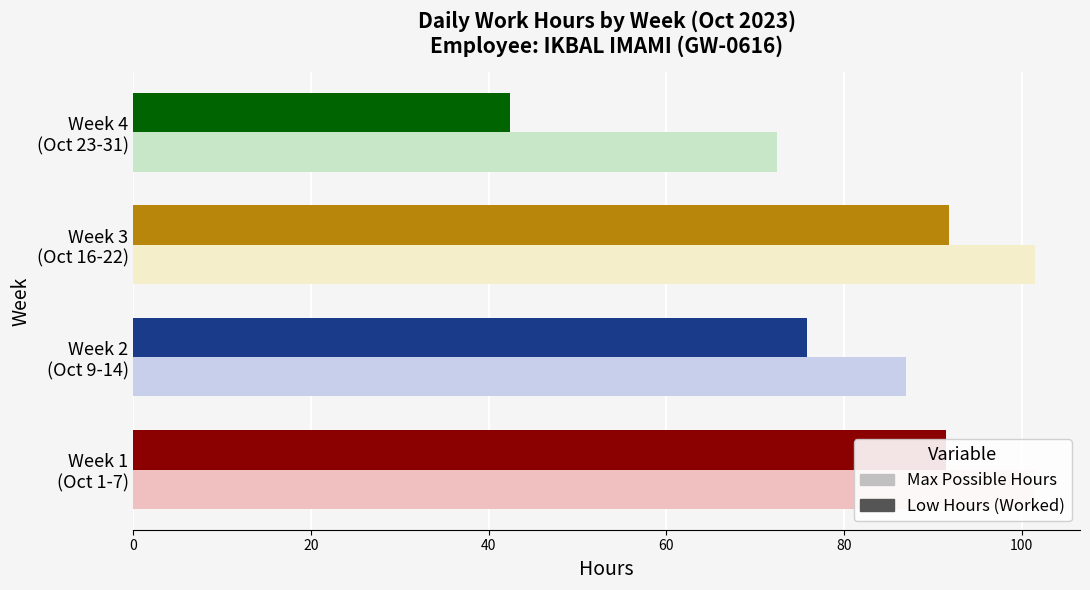

True or false: Low Hours (Worked) has a value of 43.6 at Week 1 (Oct 1-7).

False